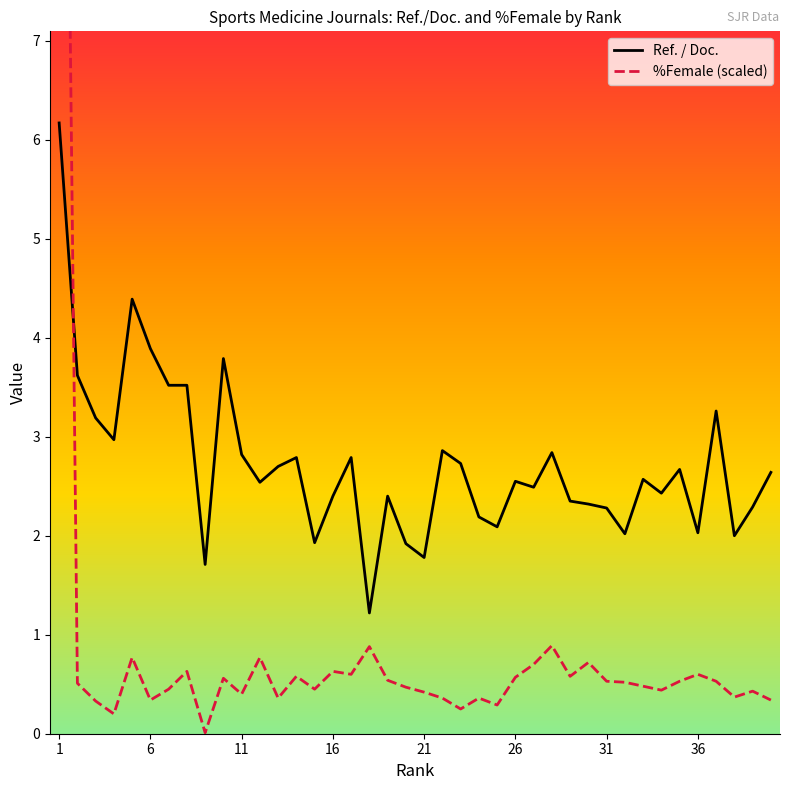

What are all the series names shown in the legend?

Ref. / Doc., %Female (scaled)